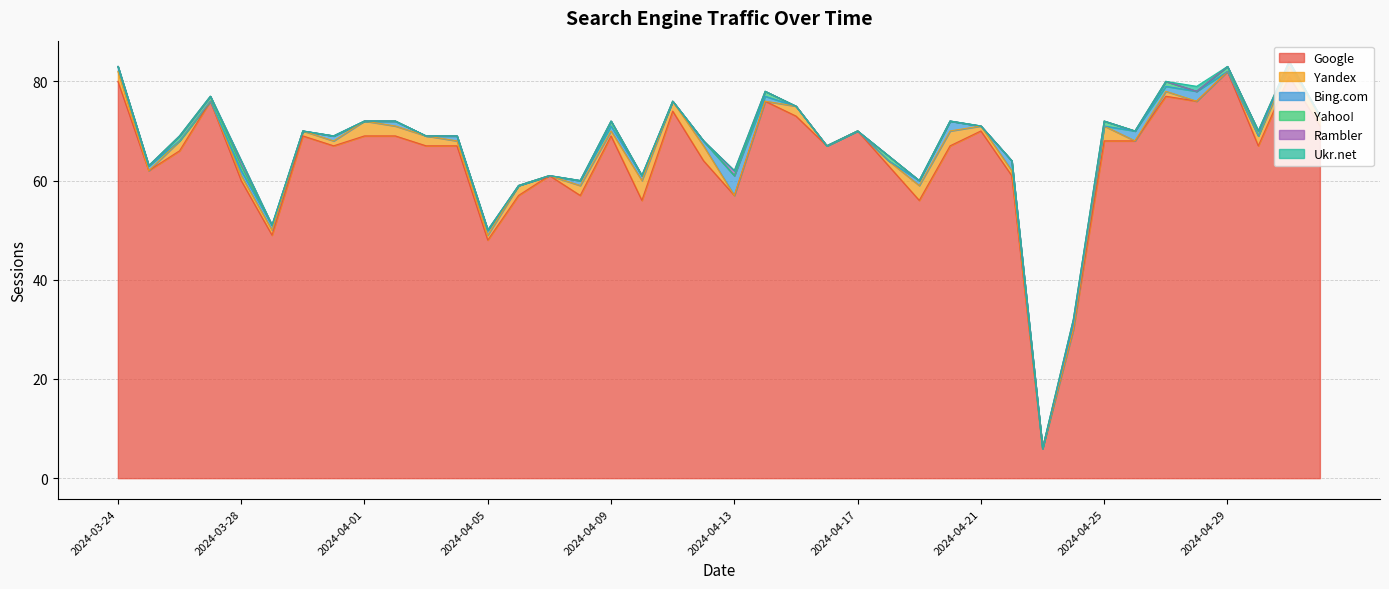

What is the total value across all series at 2024-04-29?

83